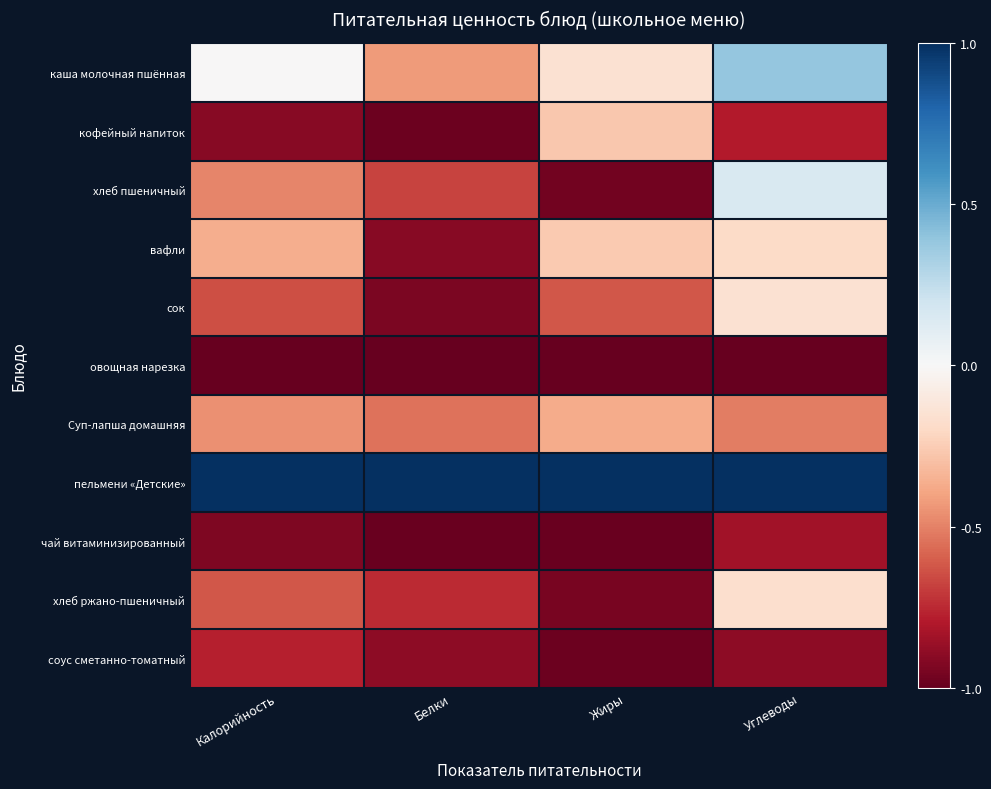

Rank the series by their maximum value, from lowest to highest.

овощная нарезка, чай витаминизированный, соус сметанно-томатный, Суп-лапша домашняя, кофейный напиток, вафли, хлеб ржано-пшеничный, сок, хлеб пшеничный, каша молочная пшённая, пельмени «Детские»